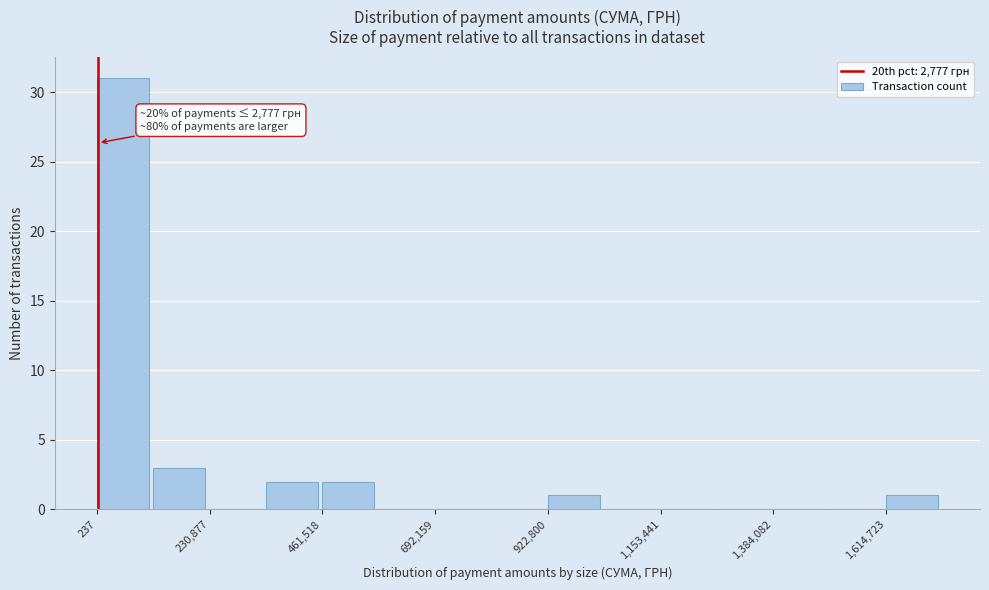

Around what value on the x-axis is the tallest bar? Give the approximate position of its centre, as read against the axis.

50000